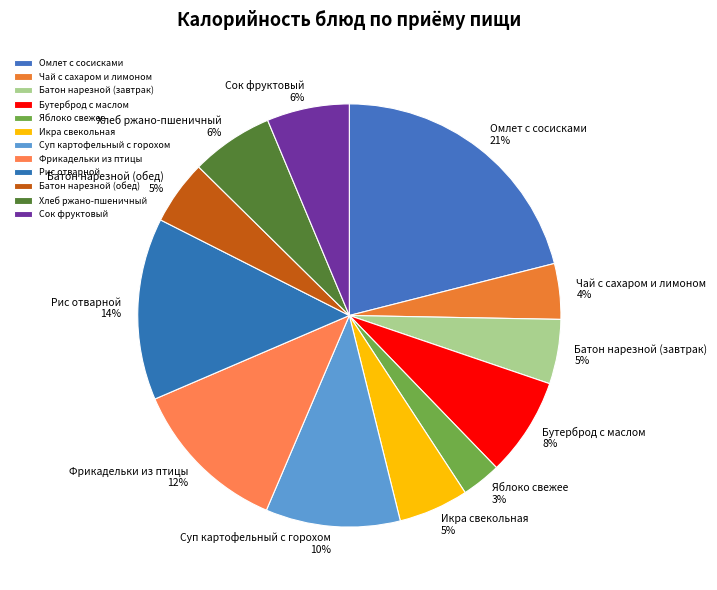

Which category has the smallest portion of the pie?

Яблоко свежее